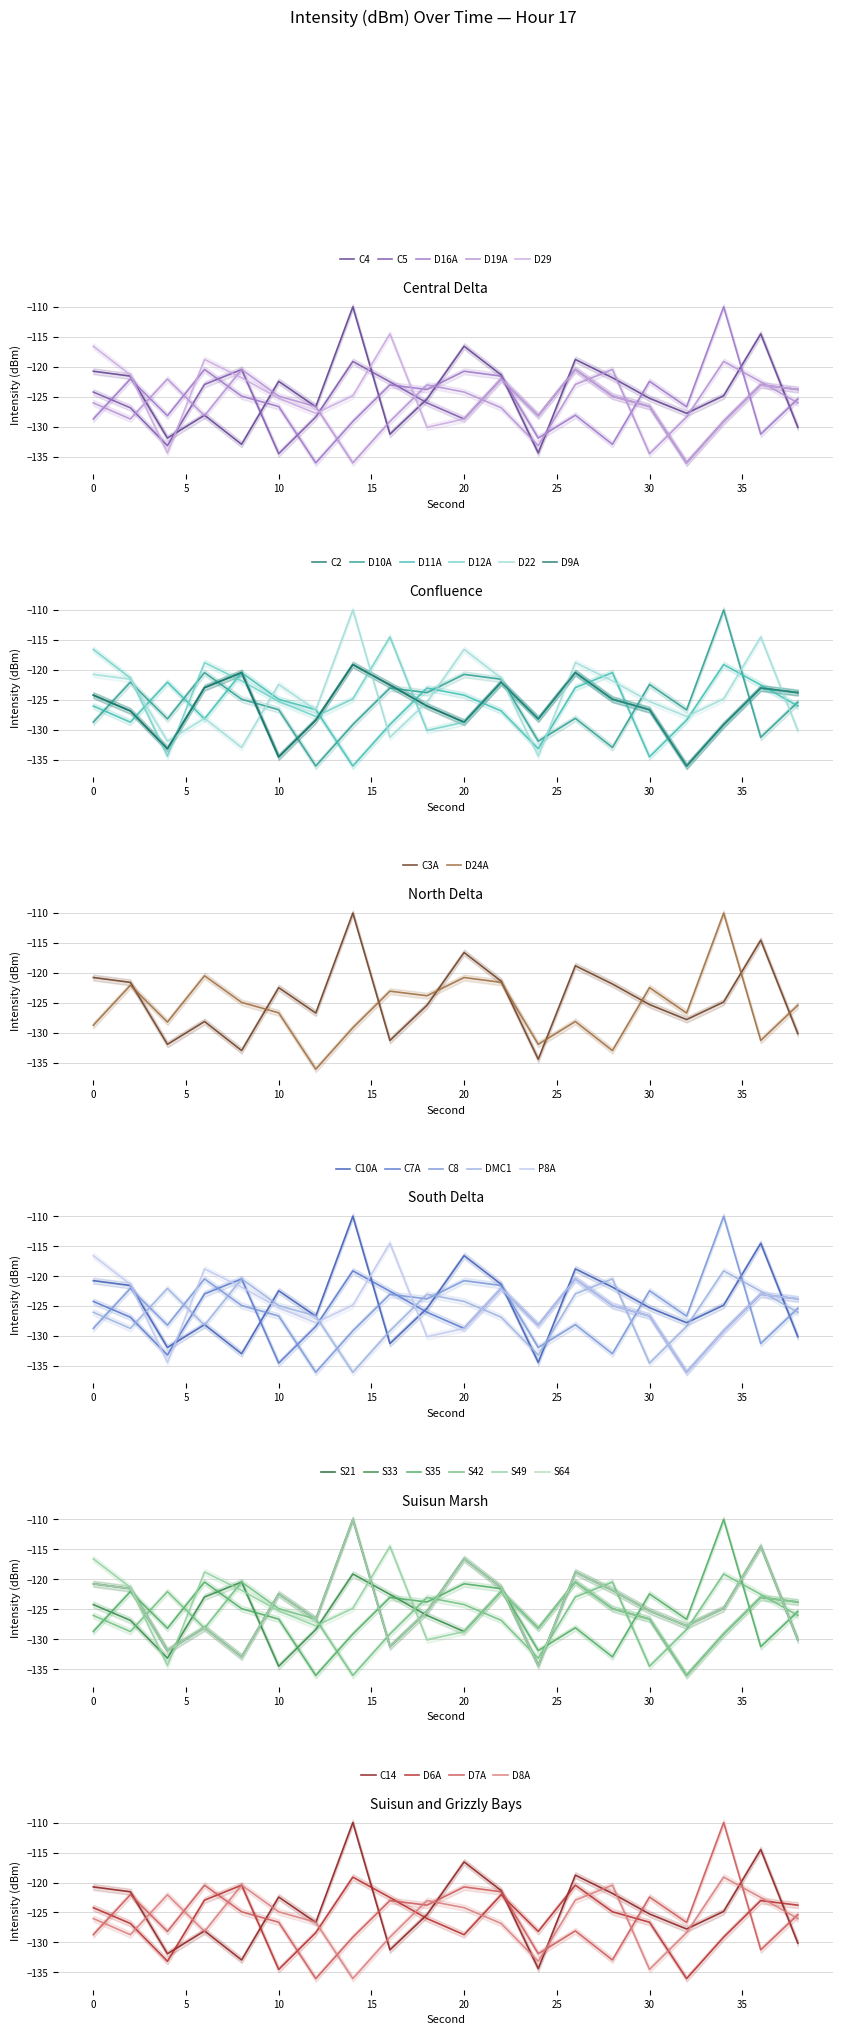

Does the chart display data point markers on the line(s)?

No